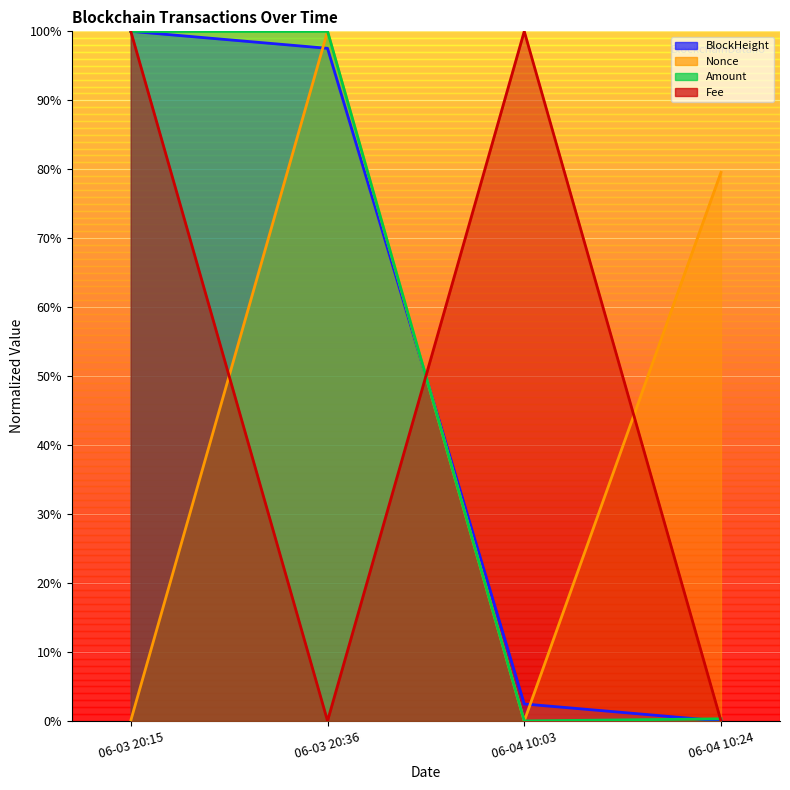

List the series in order of their peak value, highest first.

BlockHeight, Nonce, Amount, Fee